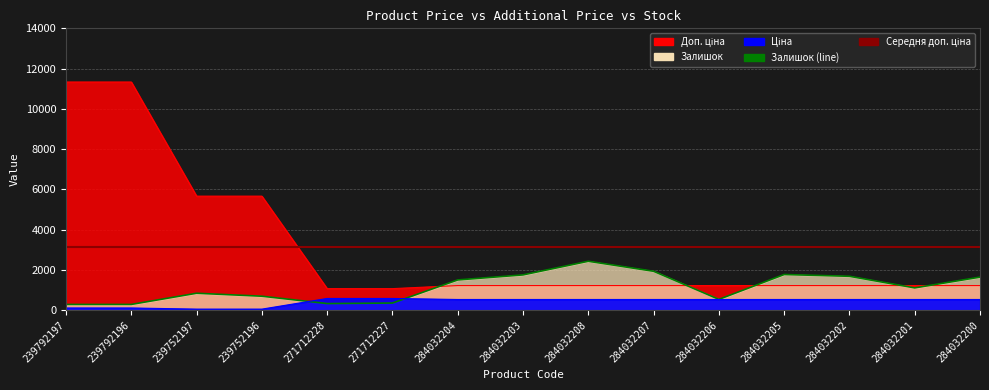

True or false: Залишок (line) and Середня доп. ціна cross at least once.

False